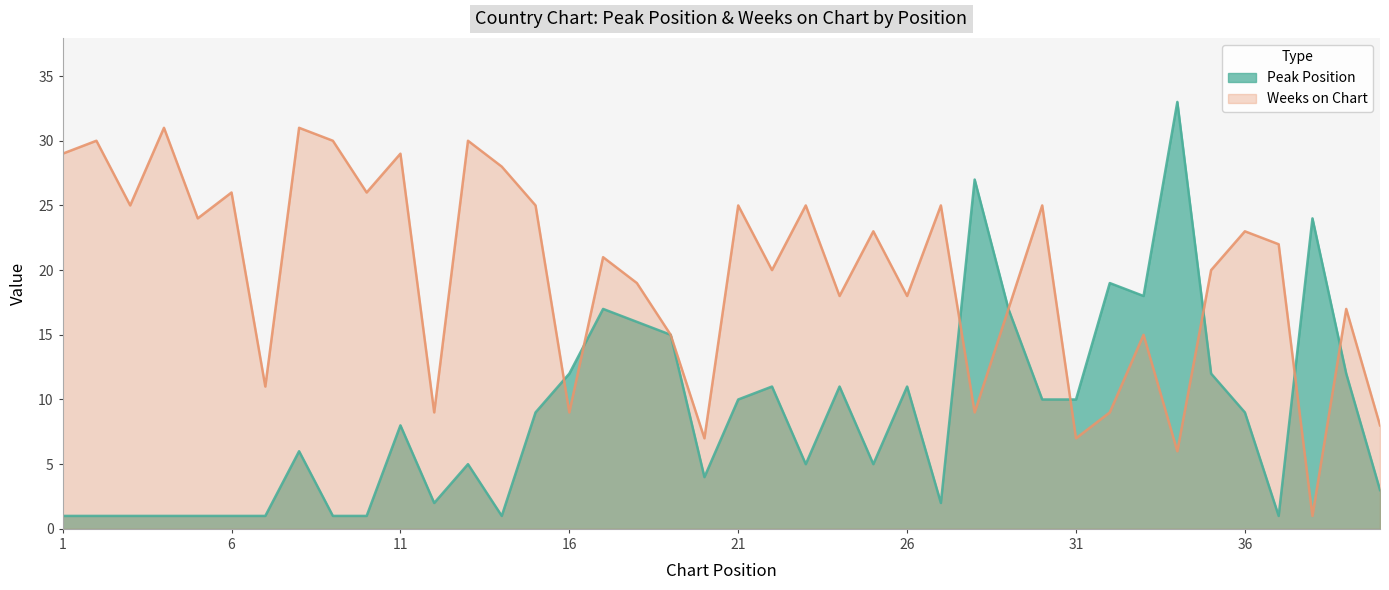

What is the sum of all Peak Position values?

354